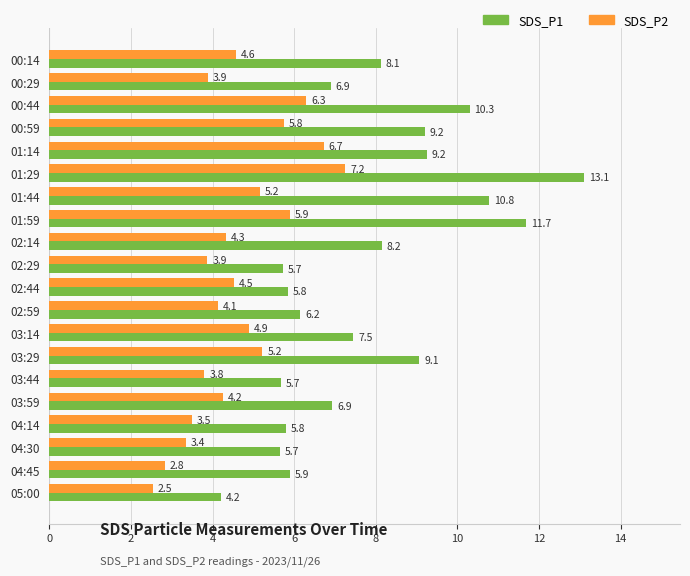

True or false: SDS_P2 has a value of 9.4 at 01:14.

False